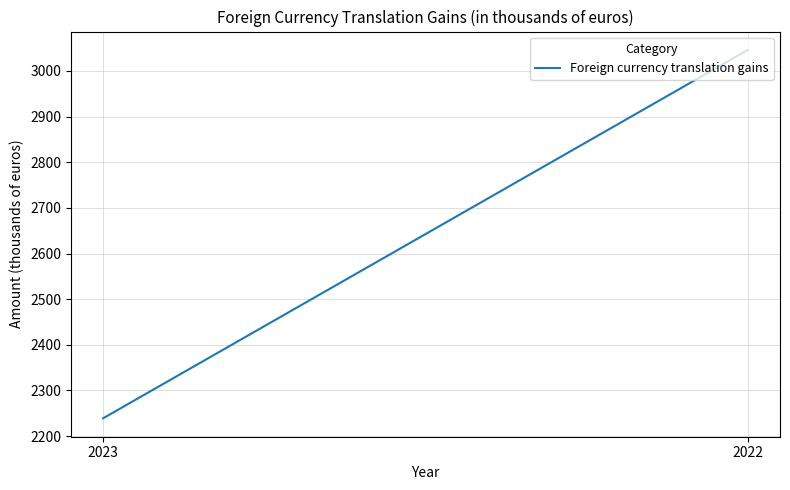

Rank the categories by value from highest to lowest.

2022, 2023